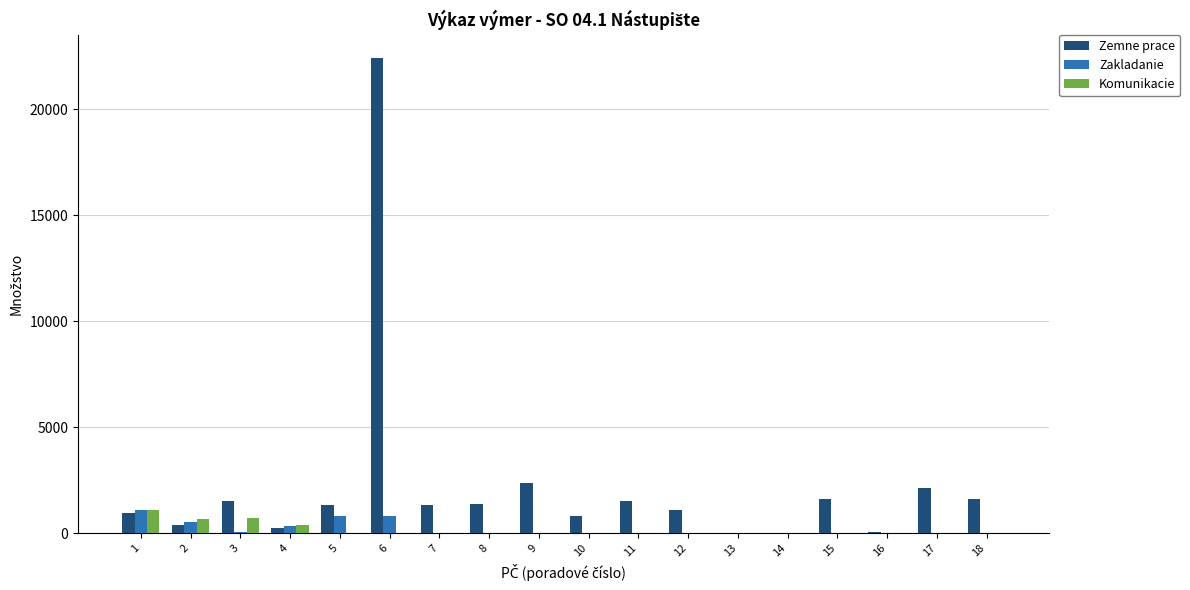

Are the bars horizontal?

No